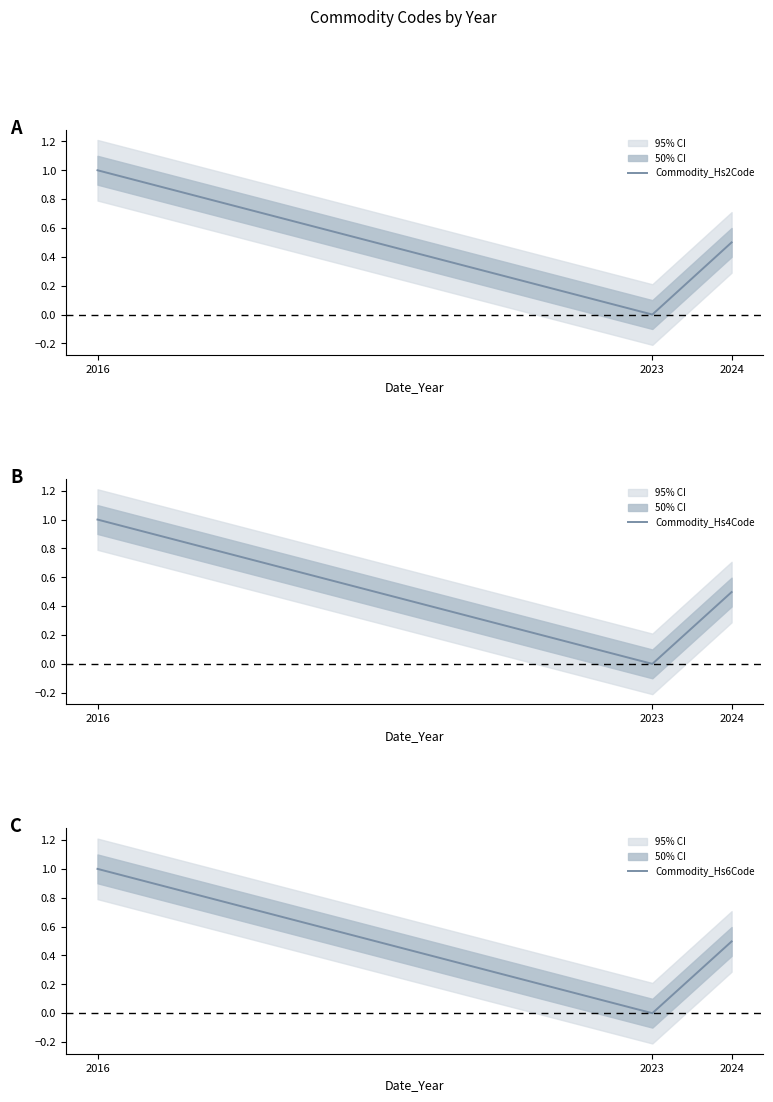

What is the value of the Commodity_Hs6Code point at the 1st from the left?

1.0